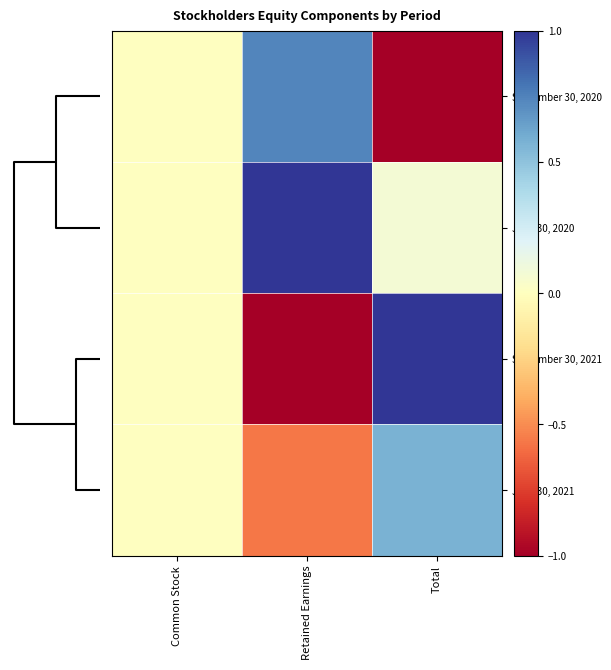

Reading right to left, what are all the values shown in this chart?

September 30, 2020: Total=-1.0	Retained Earnings=0.7	Common Stock=0.0
June 30, 2020: Total=0.1	Retained Earnings=1.0	Common Stock=0.0
September 30, 2021: Total=1.0	Retained Earnings=-1.0	Common Stock=0.0
June 30, 2021: Total=0.6	Retained Earnings=-0.6	Common Stock=0.0